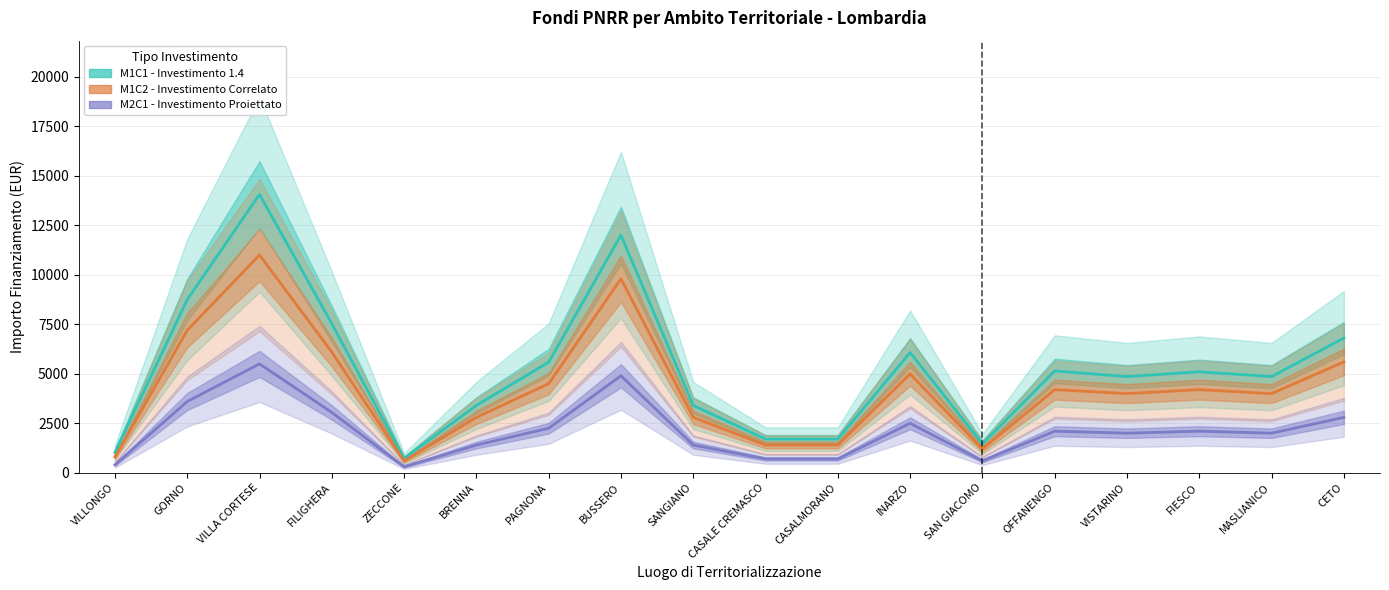

What is the label of the 2nd point from the right?

MASLIANICO